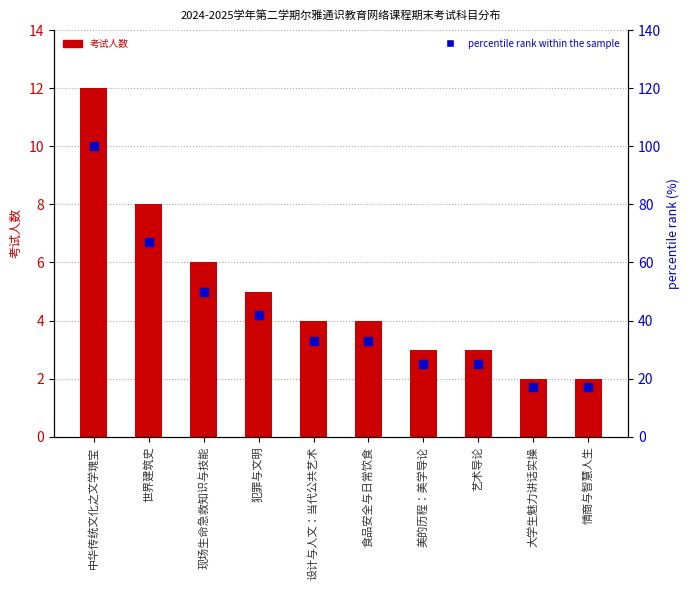

Is the value of percentile rank within the sample at 食品安全与日常饮食 greater than the value of 考试人数 at 中华传统文化之文学瑰宝?

Yes